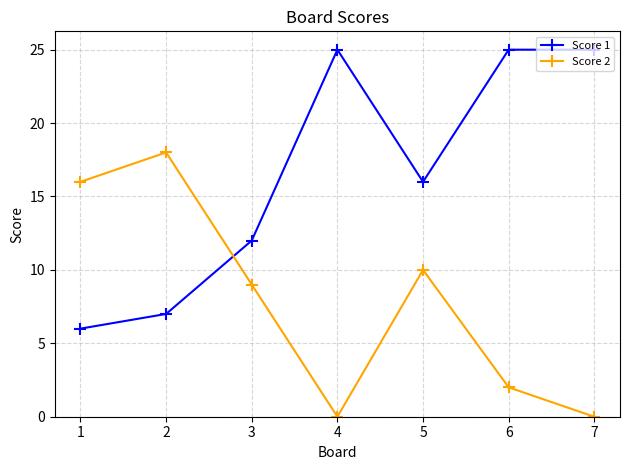

What is the difference between the highest and lowest values at 1?

10